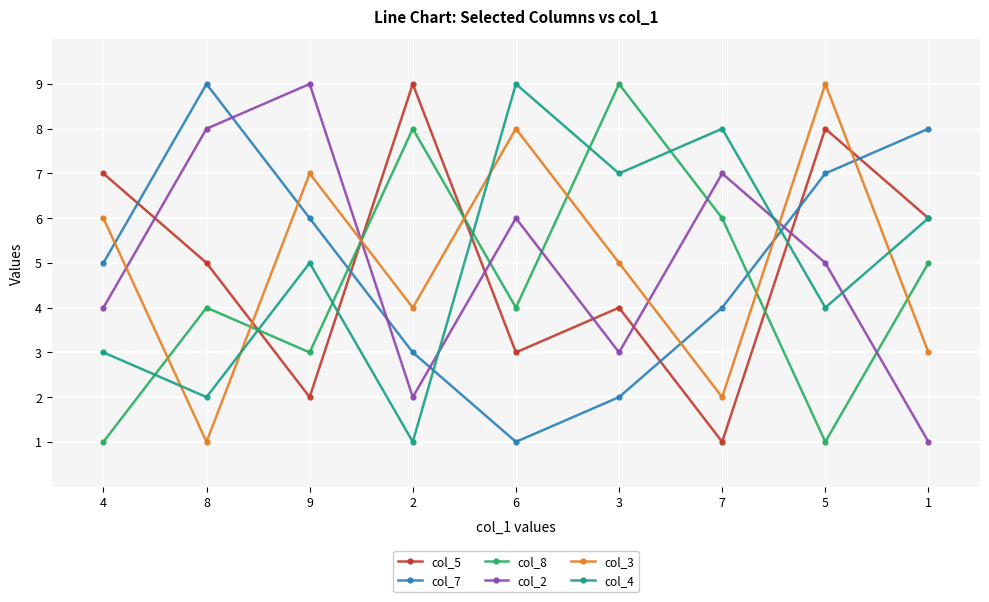

The col_2 series shows 8 at 8. True or false?

True